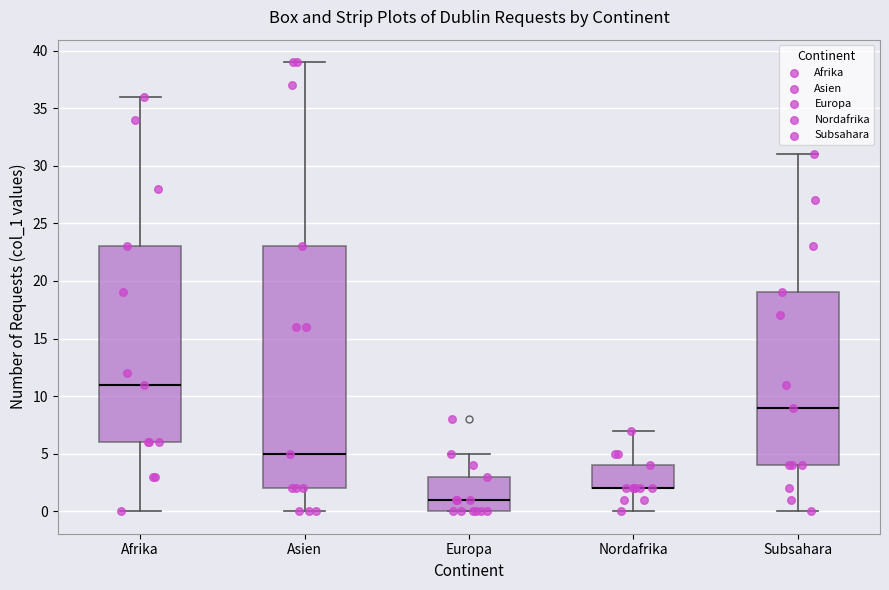

Where does the upper whisker of the box for Nordafrika end on the y-axis? The values are not printed on the chart, so give them approximately, as read against the axis.

7